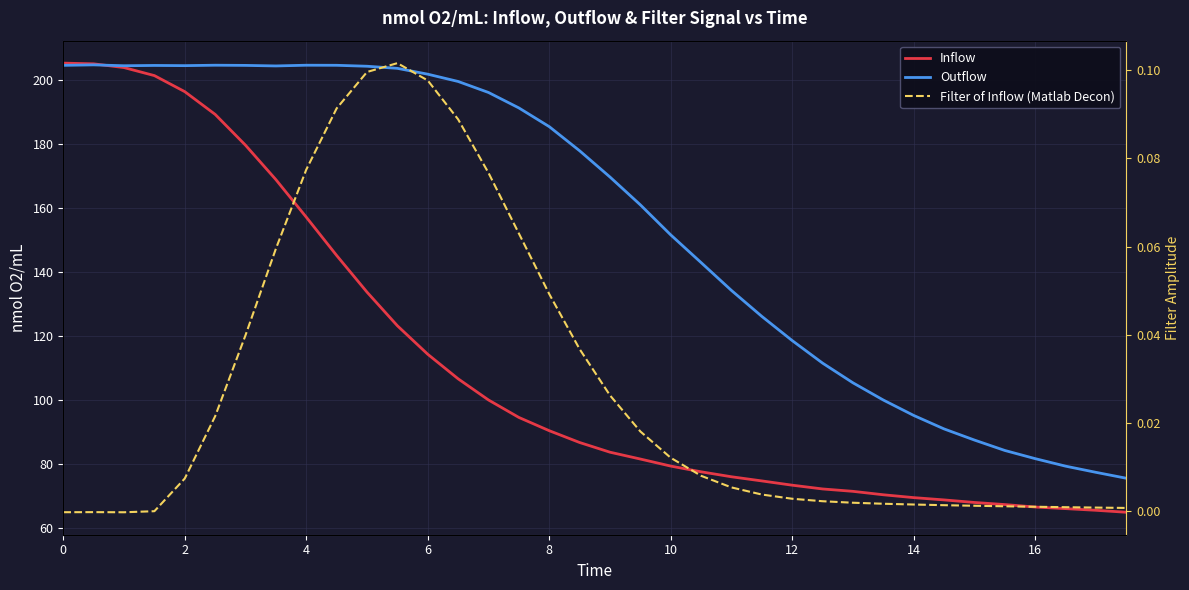

True or false: Outflow has more than 2 points higher than both neighbors.

True